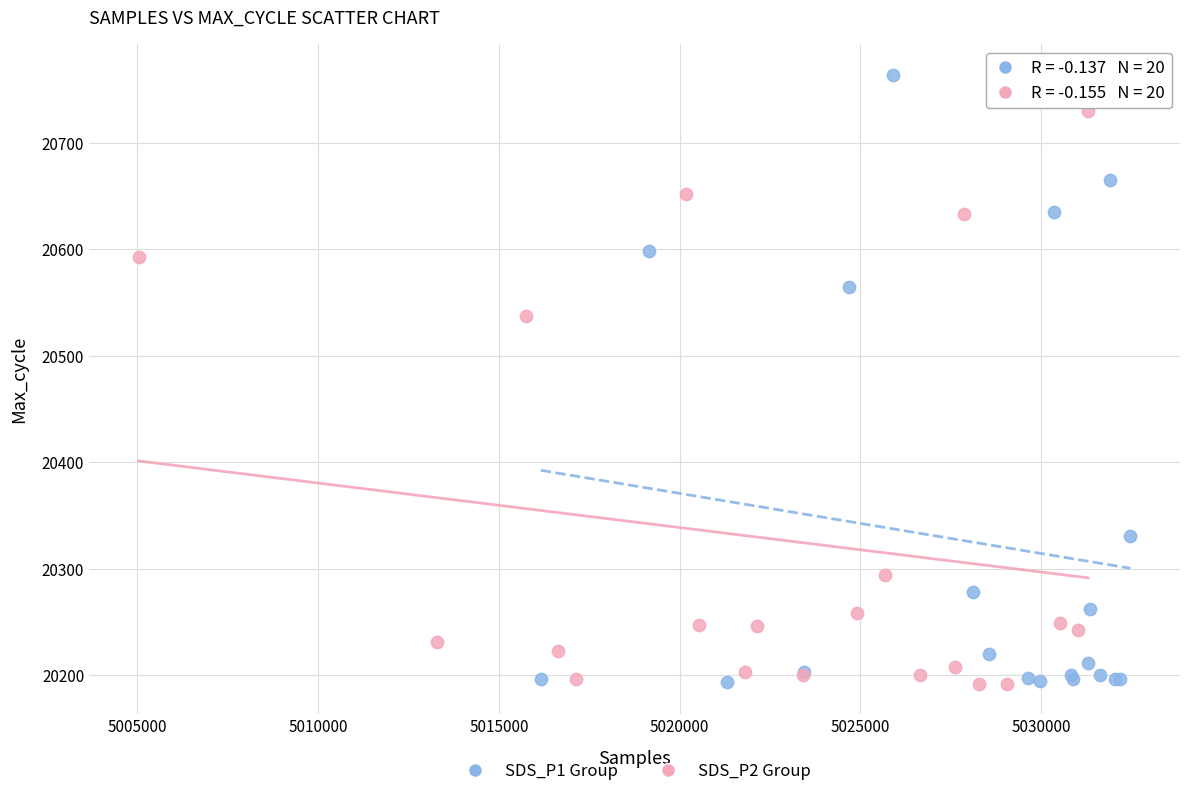

Which series reaches the maximum Y coordinate?

SDS_P1 Group